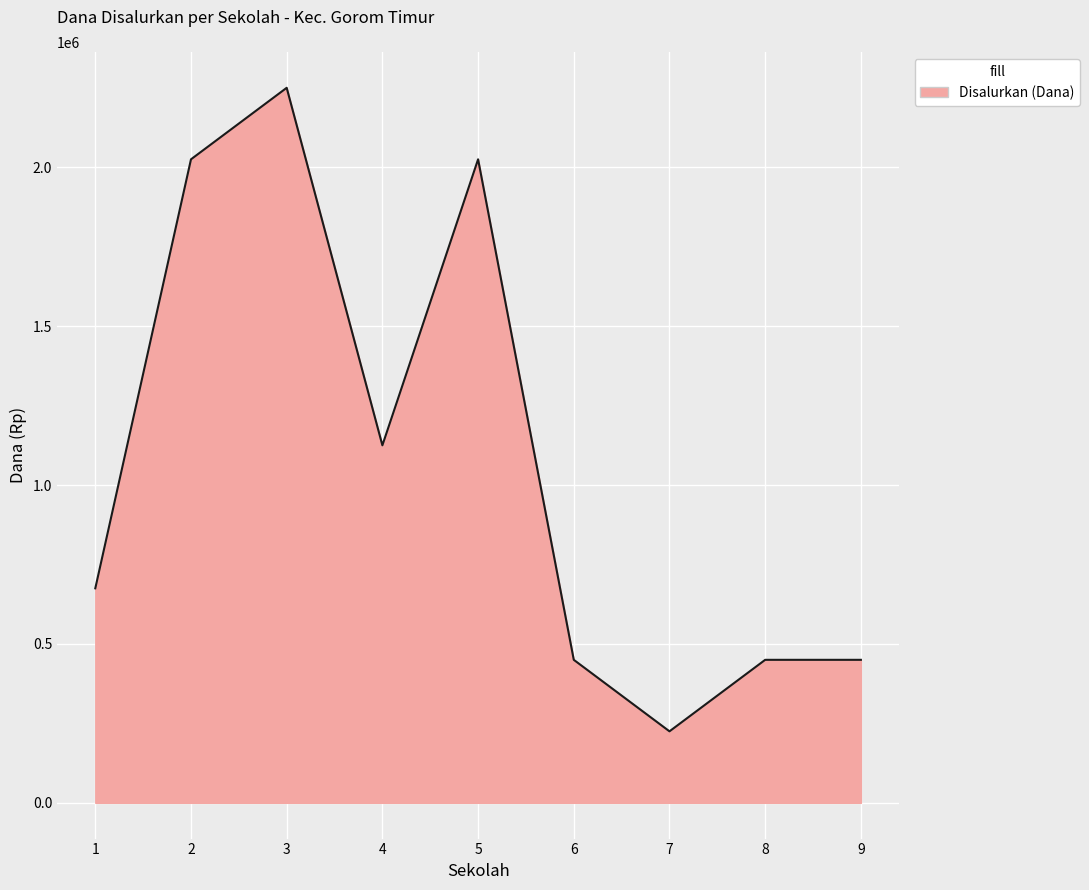

What is the smallest value displayed?

225000